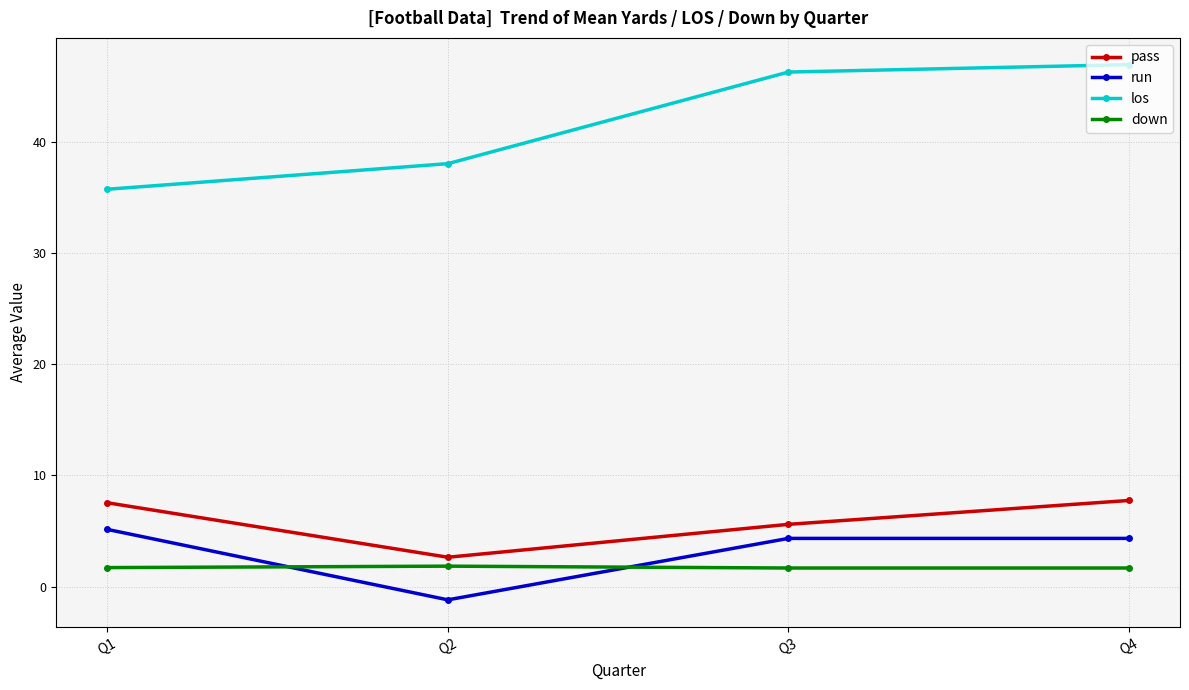

Which series has the largest range (max minus min)?

los